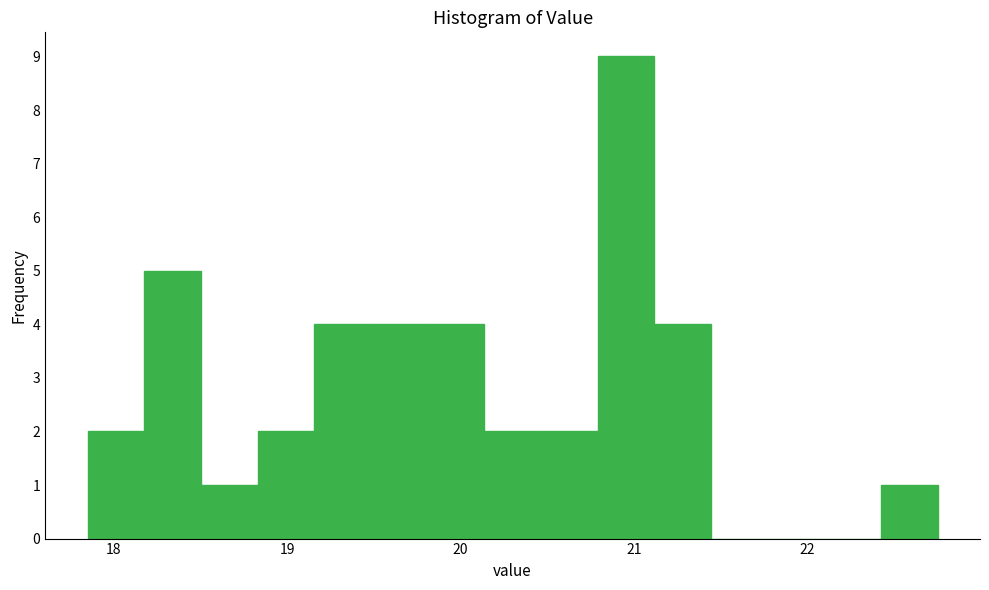

Read against the x-axis, roughly where is the centre of the tallest bar?

21.0